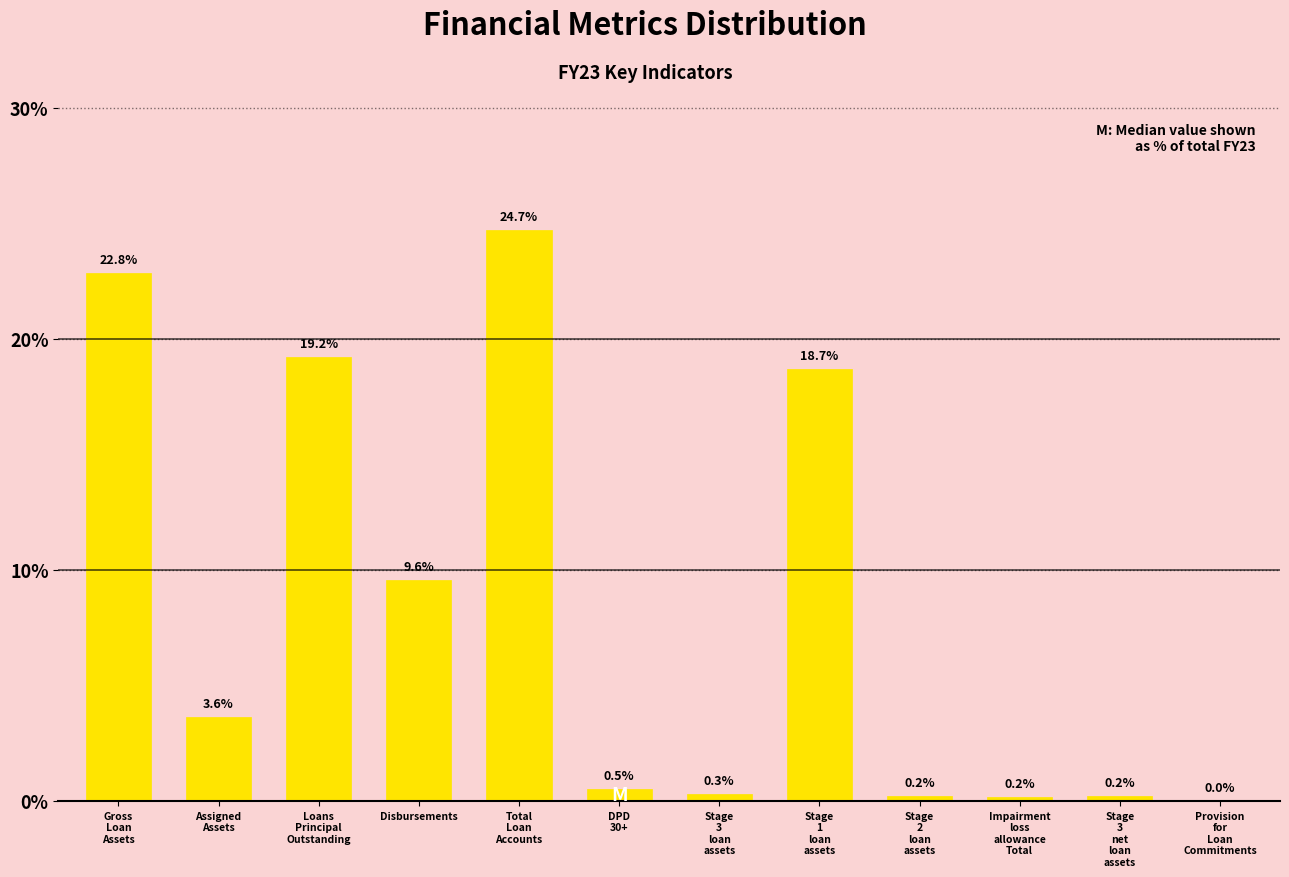

What is the maximum value shown in the chart?

24.7